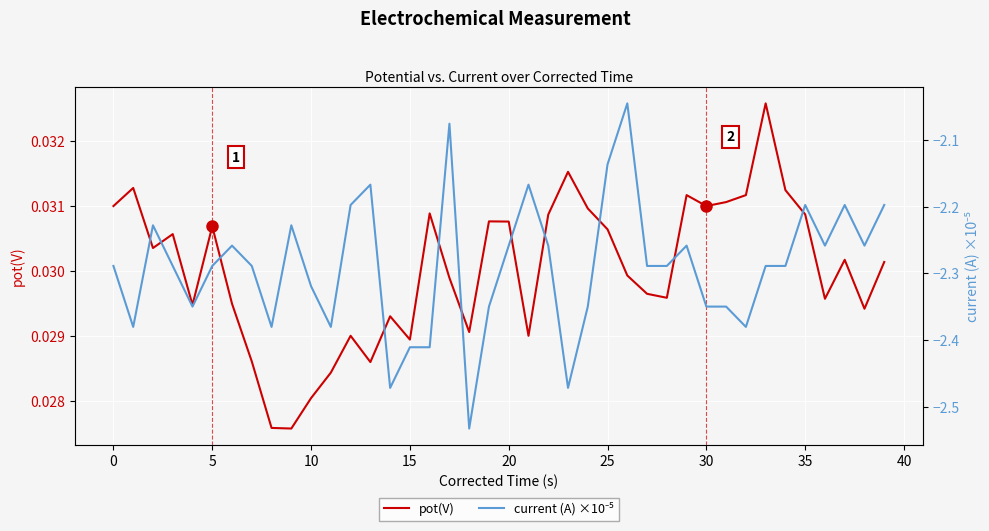

List the series in order of their peak value, highest first.

pot(V), current (A) ×10⁻⁵